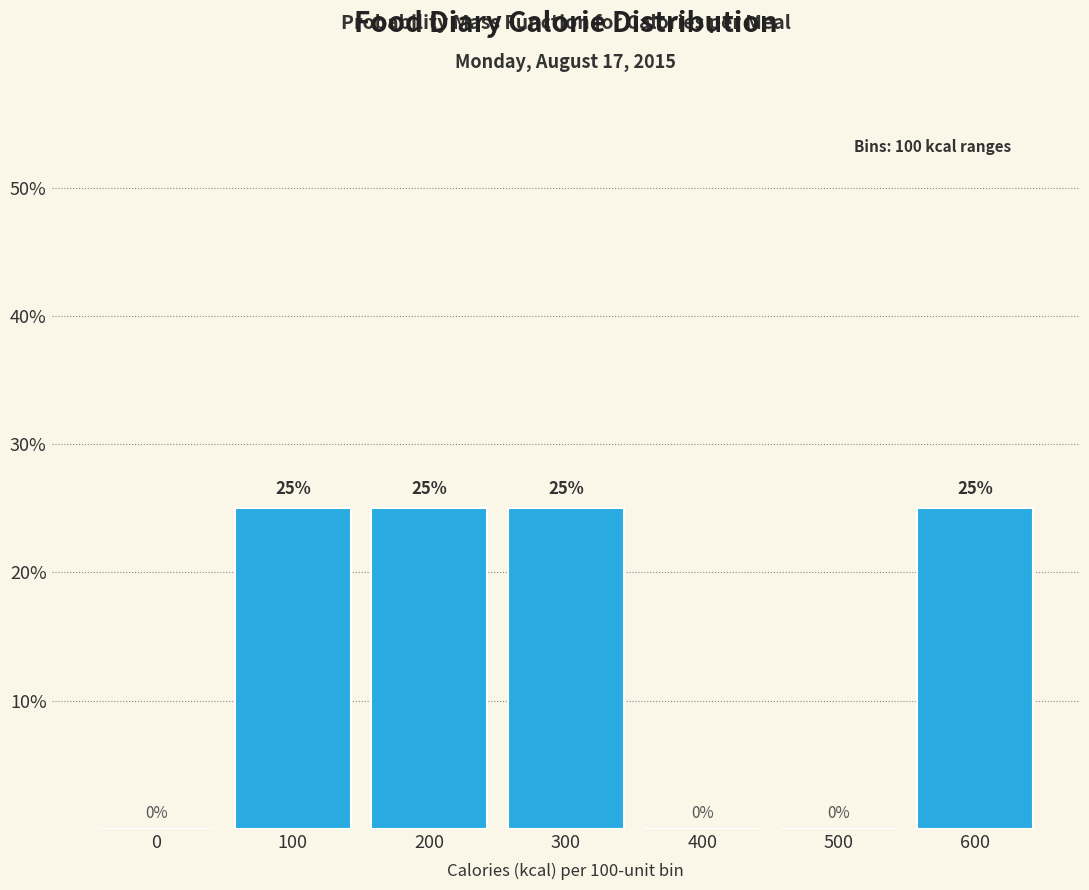

Reading left to right, transcribe all the data shown in this chart.

0=0	100=25	200=25	300=25	400=0	500=0	600=25